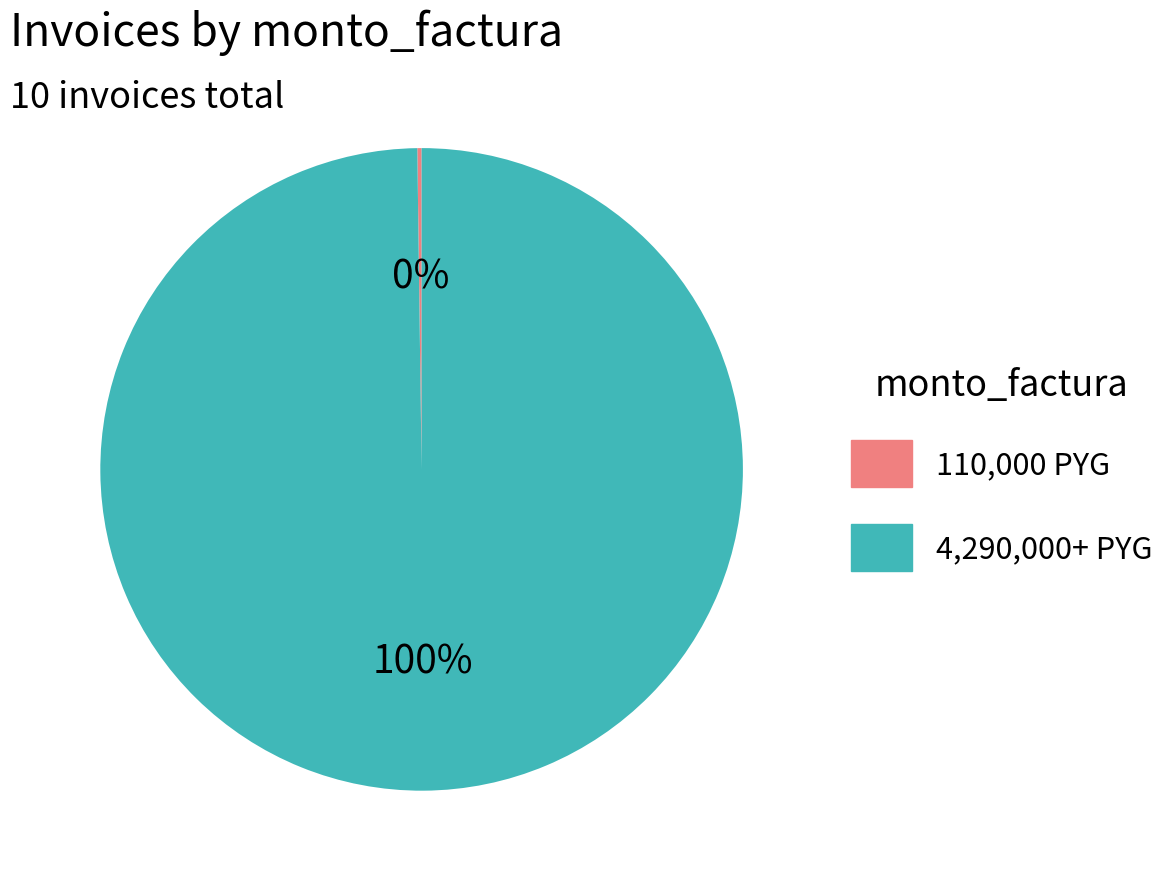

To the nearest percent, what is the average slice percentage?

50%